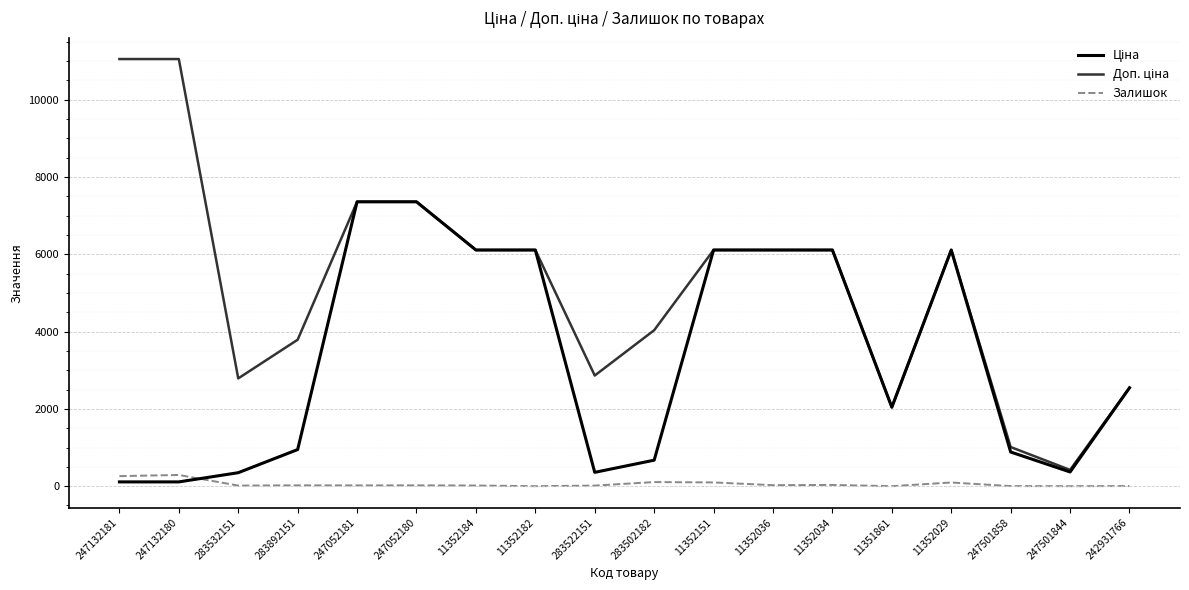

What is the greatest value displayed?

11055.0